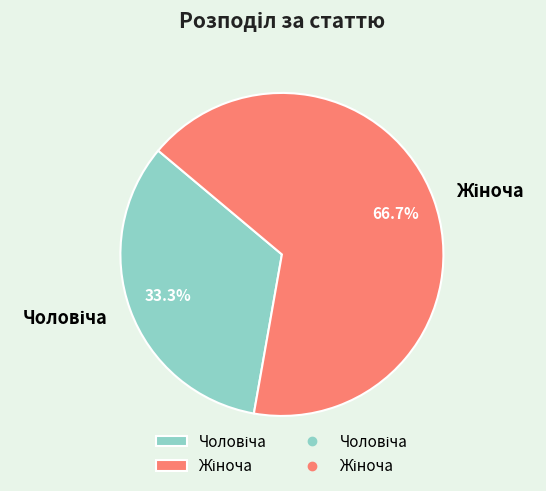

Is there a majority slice in this chart?

Yes